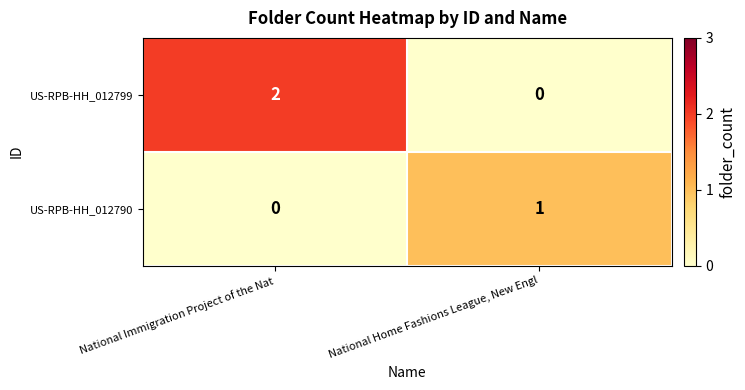

List the labels in order of US-RPB-HH_012790 value, largest first.

National Home Fashions League, New Engl, National Immigration Project of the Nat